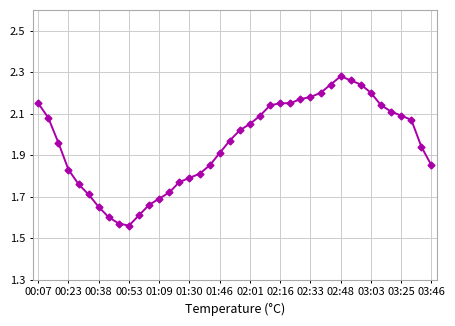

True or false: the data has more than 0 interior local peaks.

True